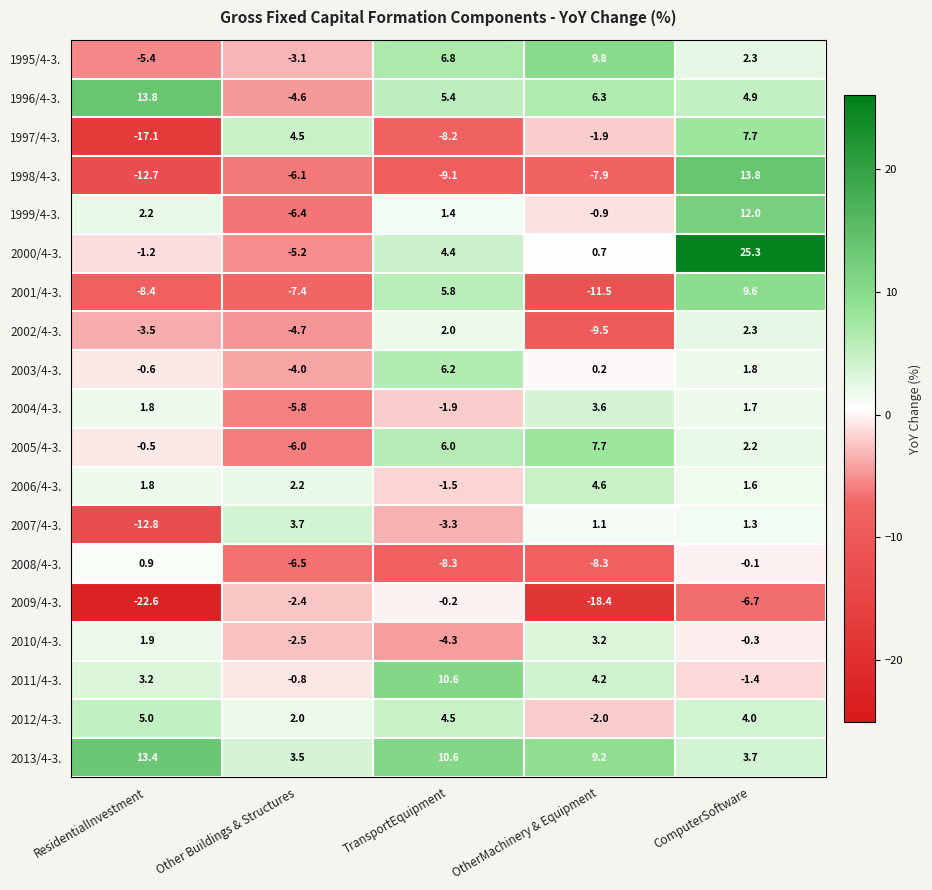

What is the difference between the highest and lowest values at ResidentialInvestment?

36.4